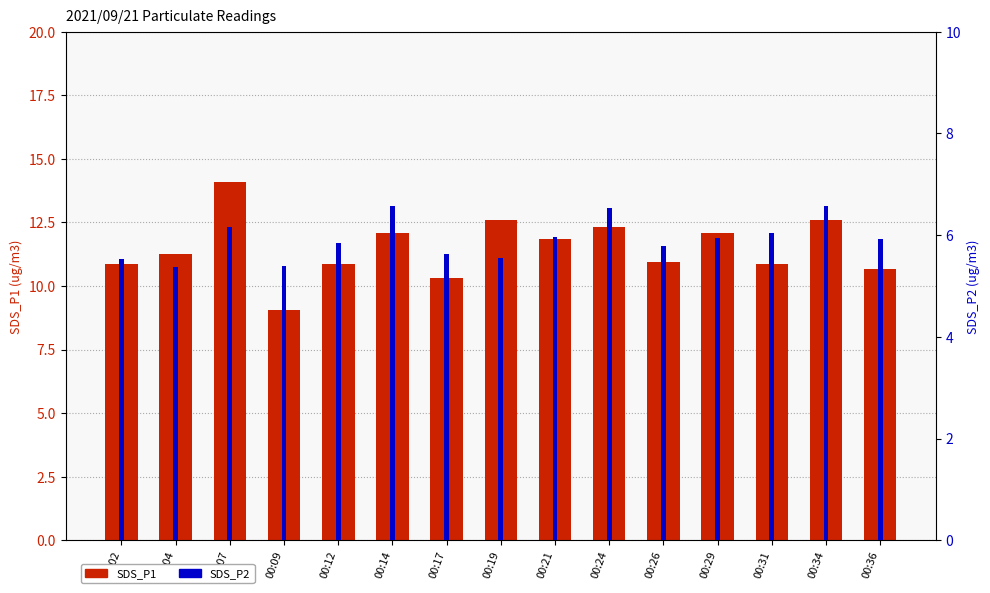

Are the bars horizontal?

No